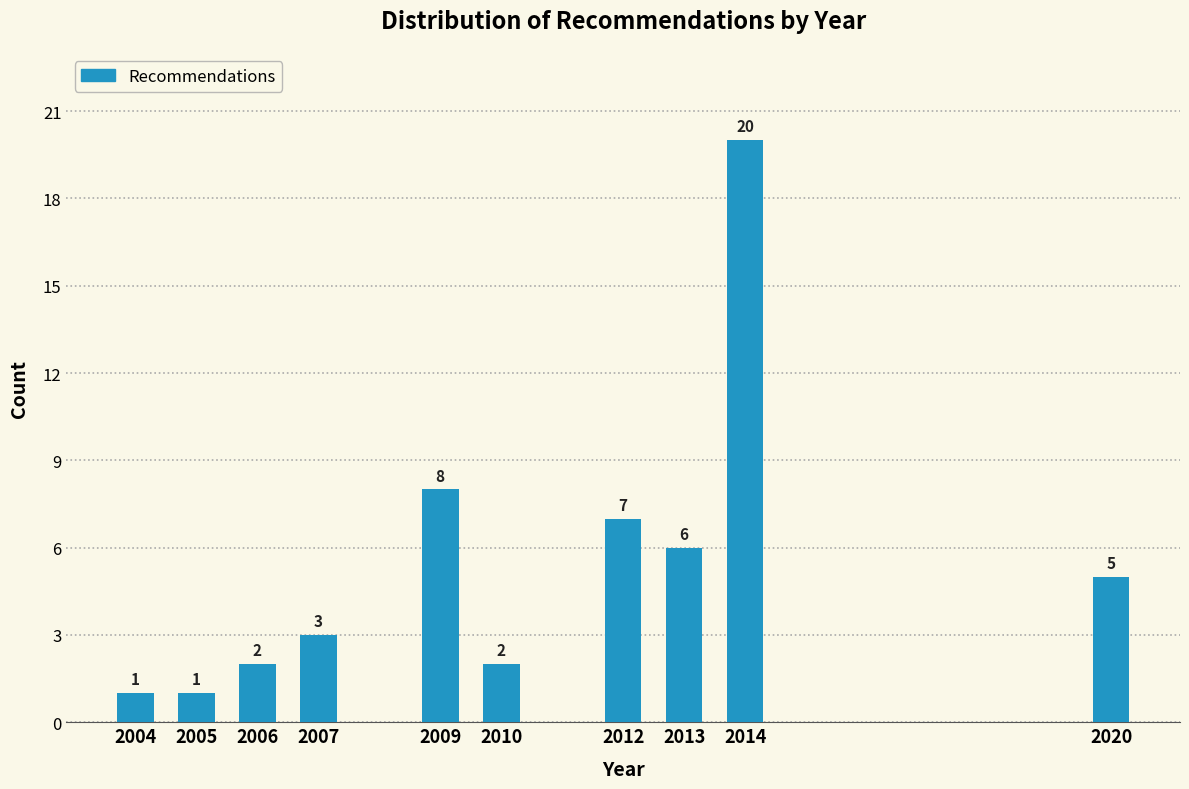

Reading left to right, extract all data points from this chart.

1	1	2	3	8	2	7	6	20	5